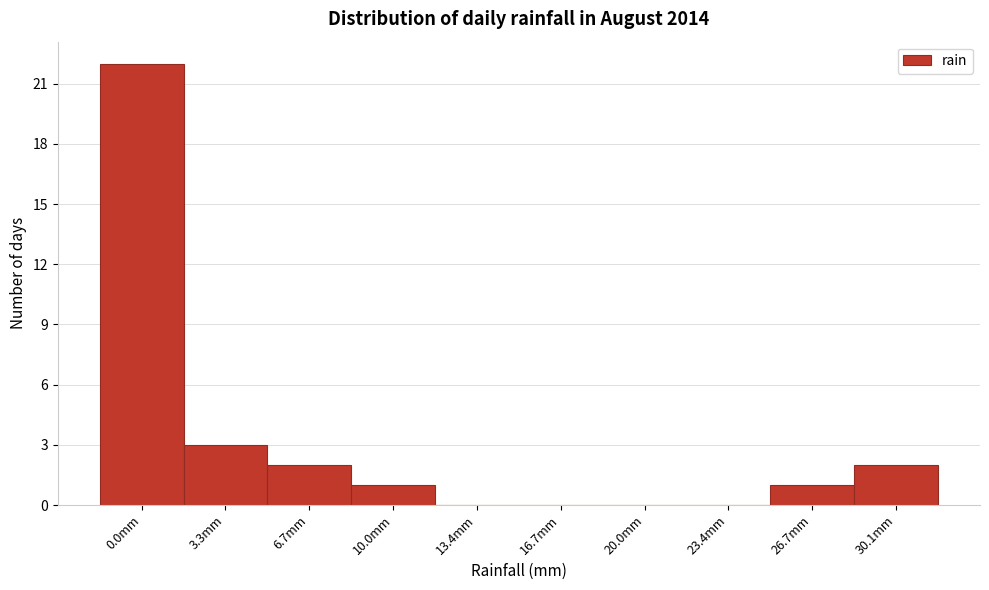

Reading right to left, list all the values displayed in this chart.

30.1mm=2	26.7mm=1	23.4mm=0	20.0mm=0	16.7mm=0	13.4mm=0	10.0mm=1	6.7mm=2	3.3mm=3	0.0mm=22